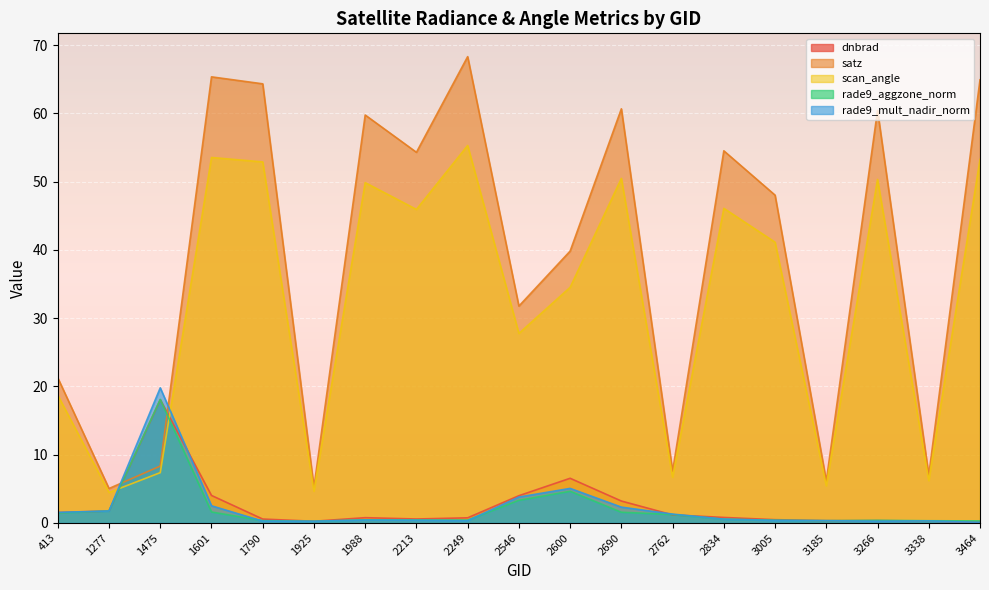

At how many categories does at least one series exceed 64?

4